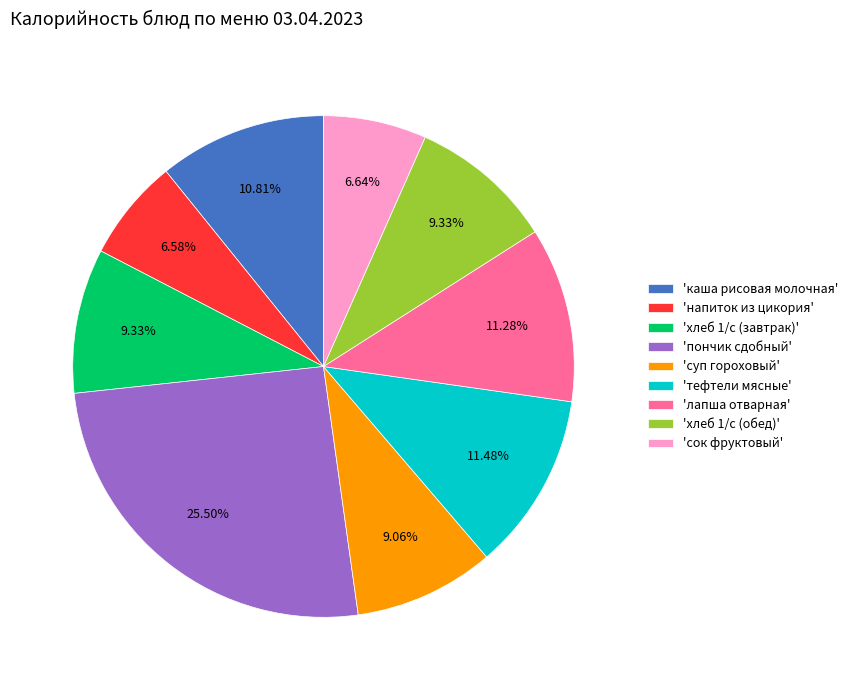

To the nearest percent, what is the difference between the largest and smallest slice percentages?

19%